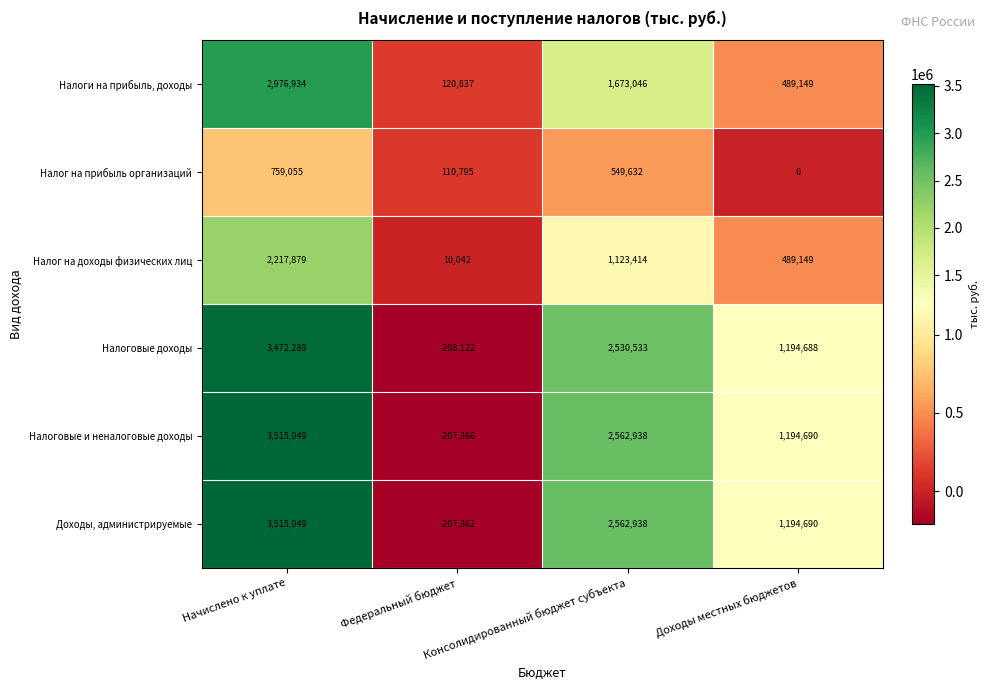

Which series changed the most between Начислено к уплате and Федеральный бюджет?

Налоговые и неналоговые доходы